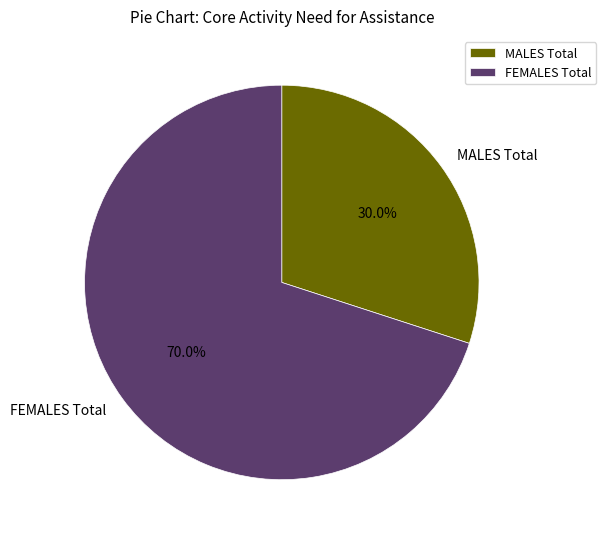

Is there a majority slice in this chart?

Yes